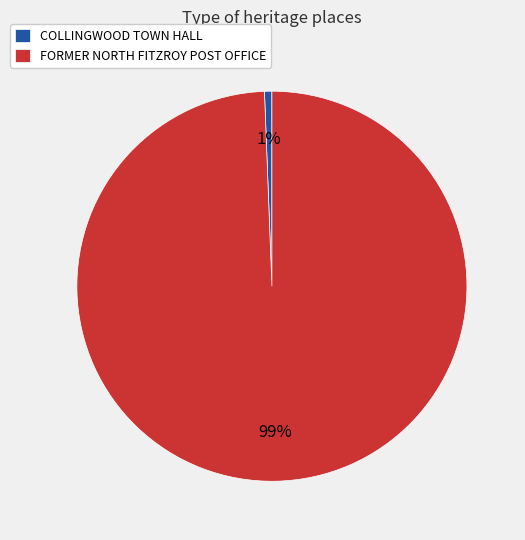

What percentage is the COLLINGWOOD TOWN HALL slice, to the nearest percent?

1%